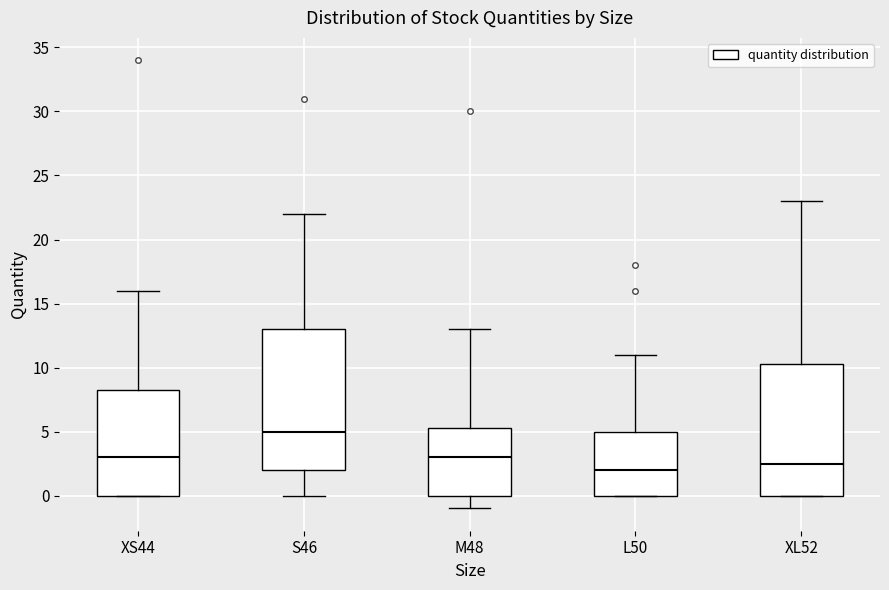

Which box is the tallest, from its lower edge to its upper edge?

S46